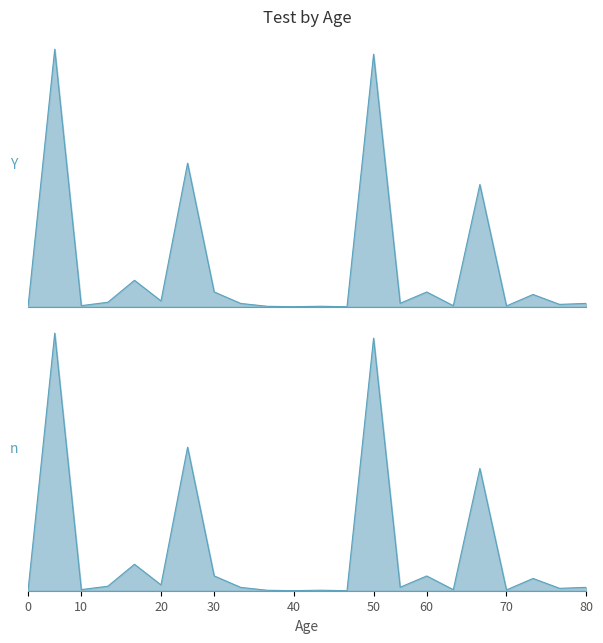

How many lines are shown in the chart?

2